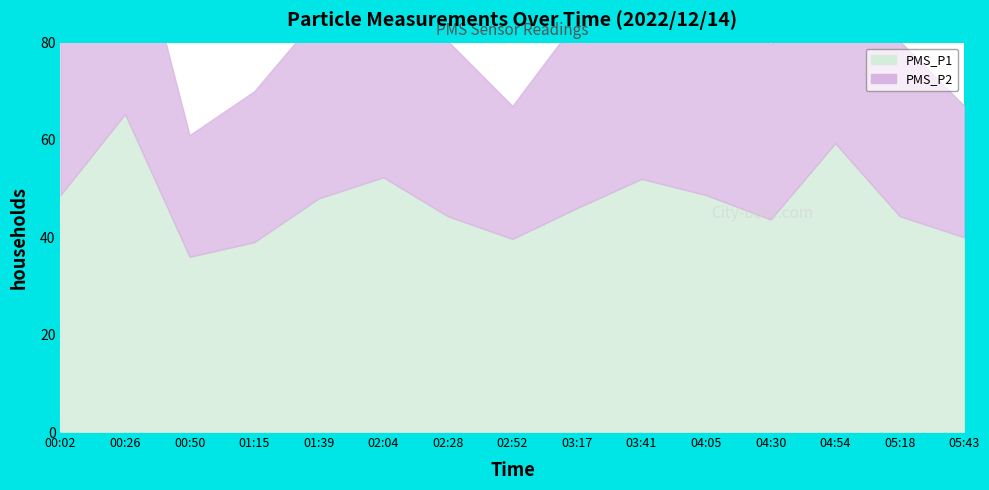

Read the value at 04:05.

48.7